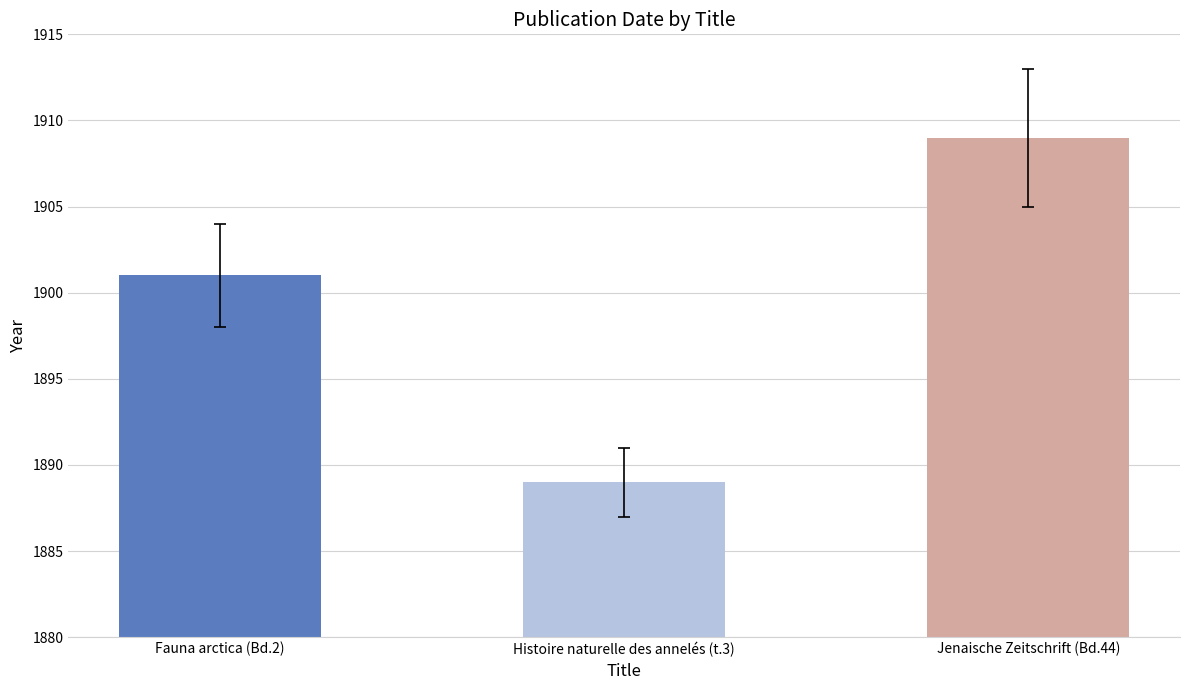

What is the average value?

1900